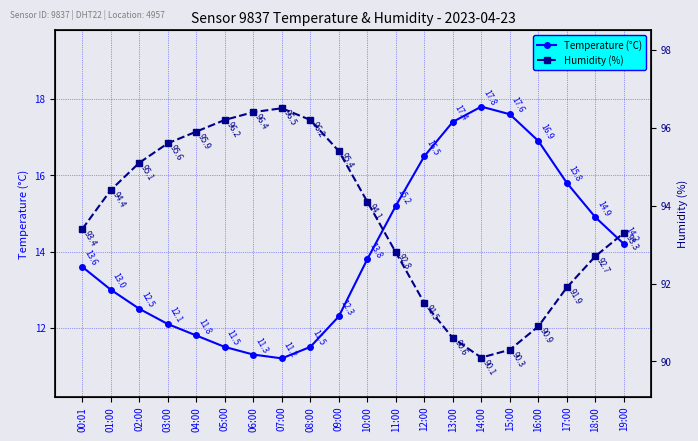

Where is the first local maximum for Humidity (%)?

07:00